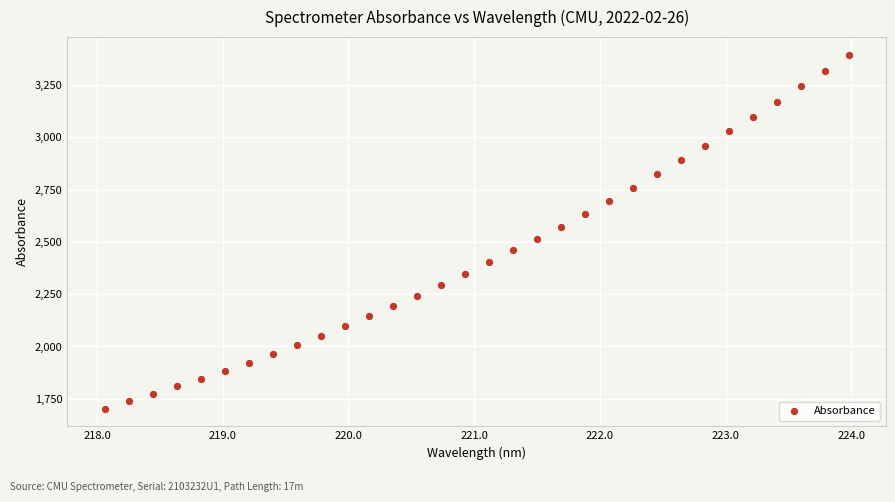

What is the range of X values (max minus min)?

5.9